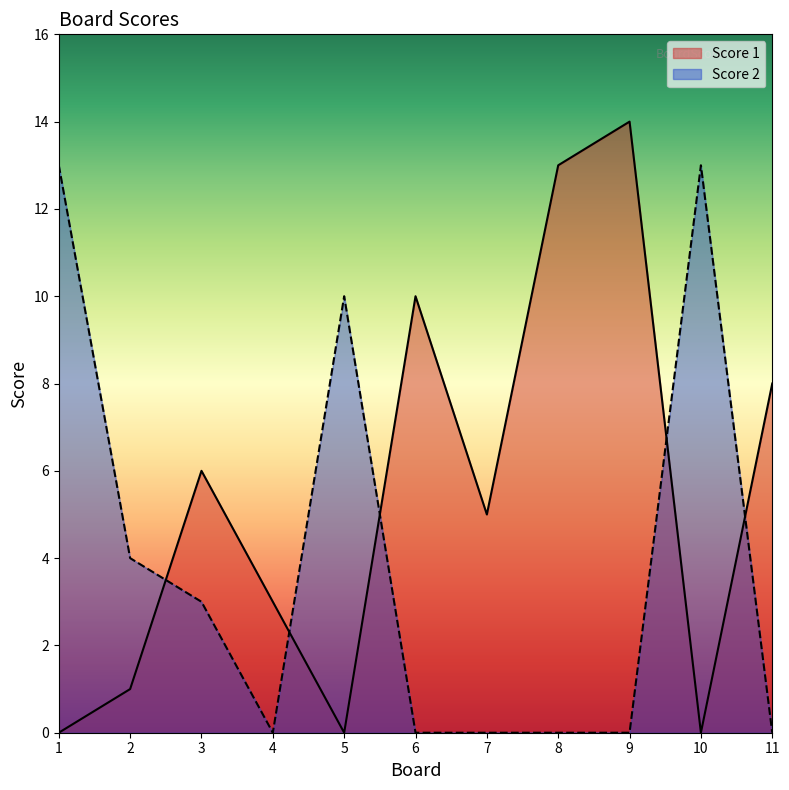

How many intersections are there between Score 1 and Score 2?

5